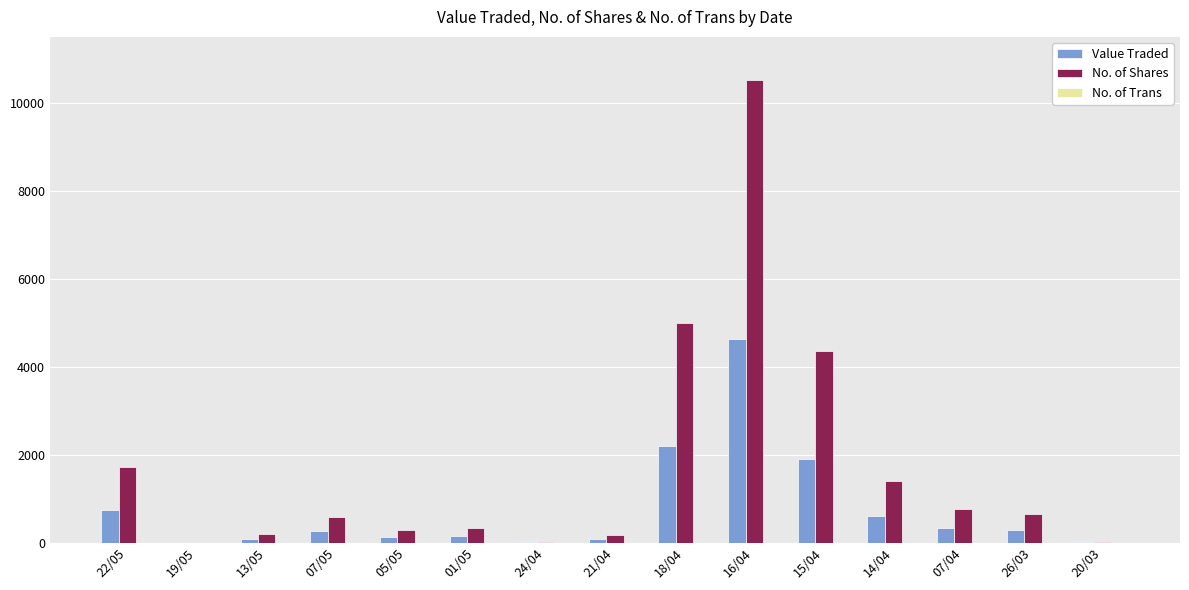

Where is No. of Shares nearest to the value 5264?

18/04